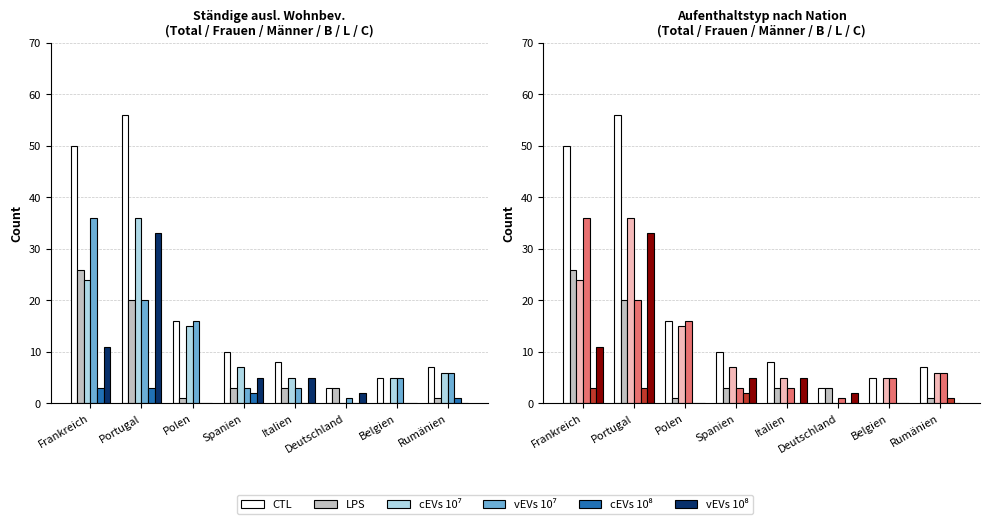

Reading right to left, transcribe all the data shown in this chart.

CTL: Rumänien=7	Belgien=5	Deutschland=3	Italien=8	Spanien=10	Polen=16	Portugal=56	Frankreich=50
LPS: Rumänien=1	Belgien=0	Deutschland=3	Italien=3	Spanien=3	Polen=1	Portugal=20	Frankreich=26
cEVs 10⁷: Rumänien=6	Belgien=5	Deutschland=0	Italien=5	Spanien=7	Polen=15	Portugal=36	Frankreich=24
vEVs 10⁷: Rumänien=6	Belgien=5	Deutschland=1	Italien=3	Spanien=3	Polen=16	Portugal=20	Frankreich=36
cEVs 10⁸: Rumänien=1	Belgien=0	Deutschland=0	Italien=0	Spanien=2	Polen=0	Portugal=3	Frankreich=3
vEVs 10⁸: Rumänien=0	Belgien=0	Deutschland=2	Italien=5	Spanien=5	Polen=0	Portugal=33	Frankreich=11